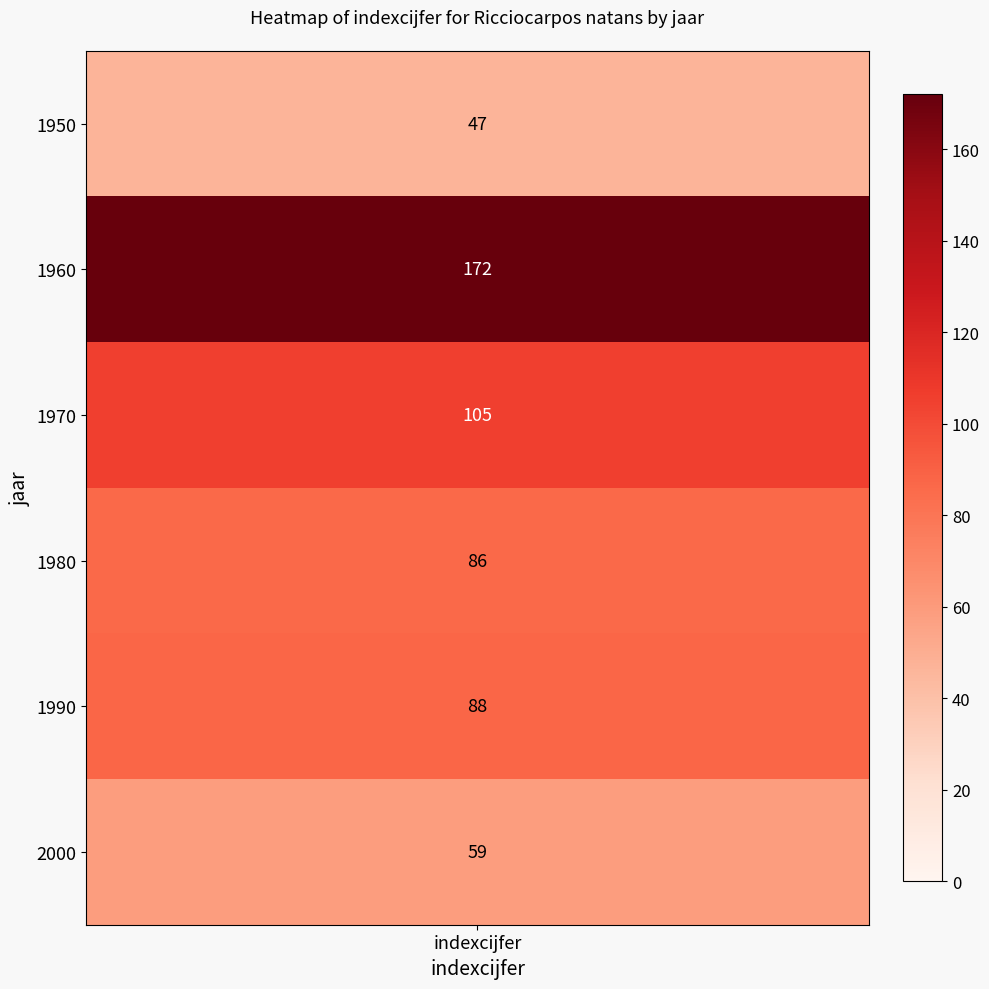

Rank the categories by value from highest to lowest.

1960, 1970, 1990, 1980, 2000, 1950